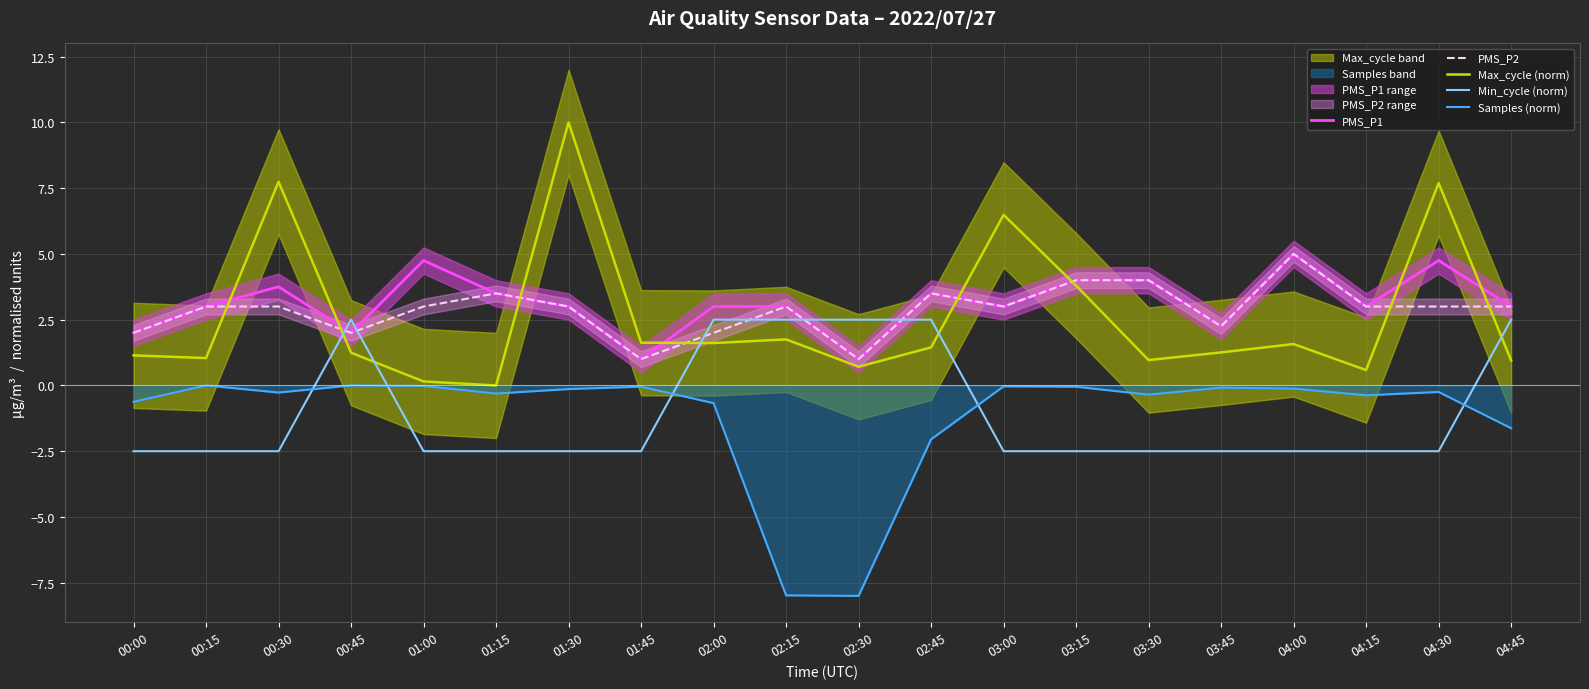

What is the average value of the Samples (norm) series?

-1.1